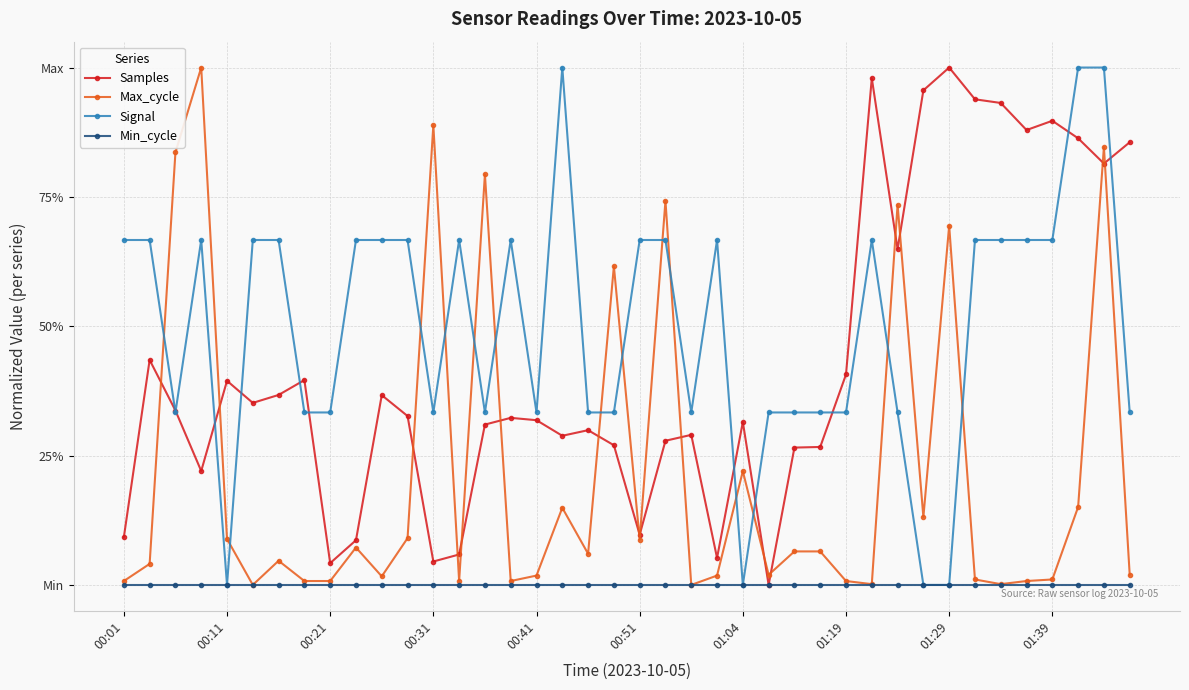

What are all the series names shown in the legend?

Samples, Max_cycle, Signal, Min_cycle